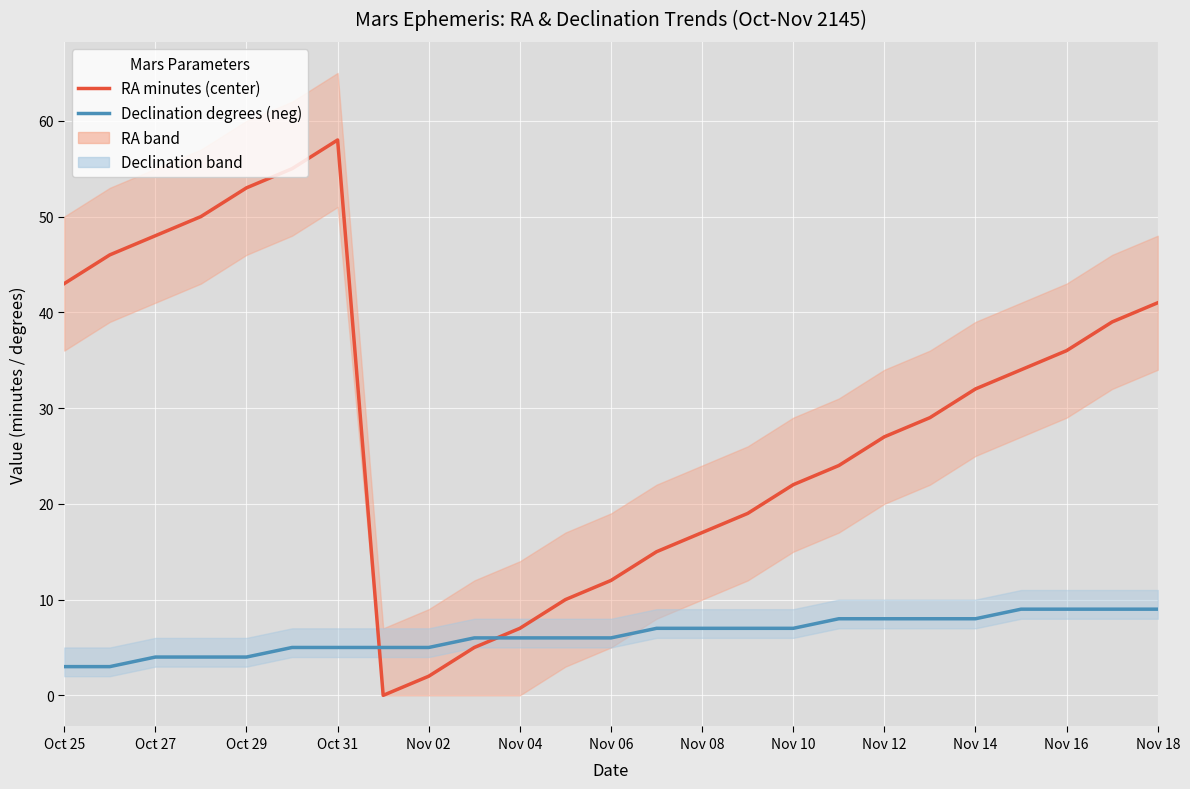

How many series are shown in this chart?

2